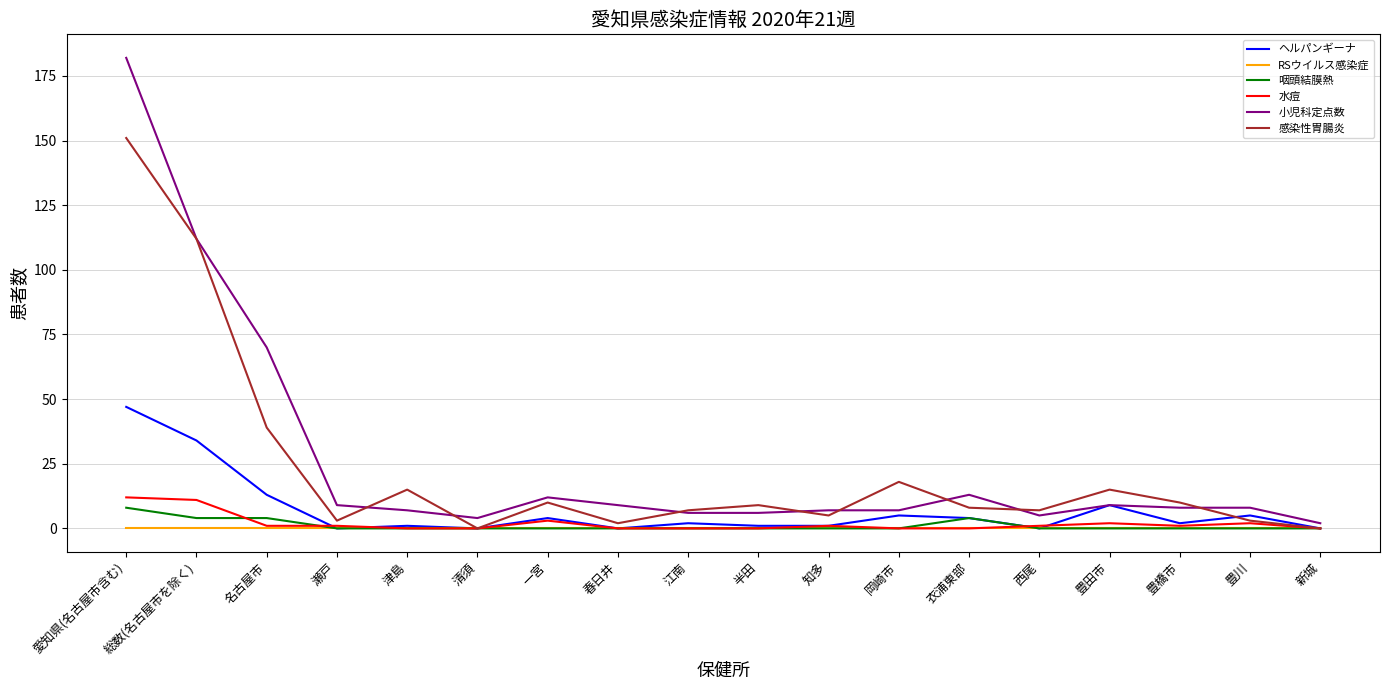

What is the spread (max minus min) of values at 名古屋市?

70